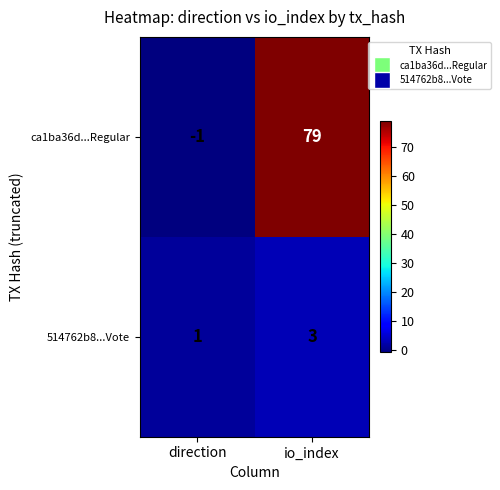

How many distinct data groups are displayed?

2